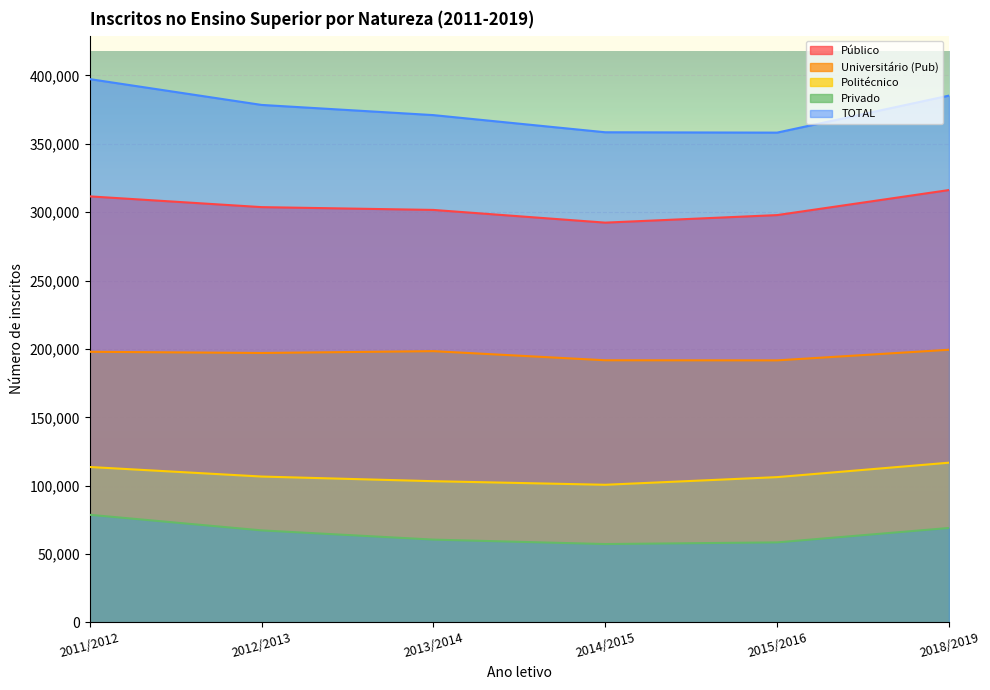

Does the chart display data point markers on the line(s)?

No